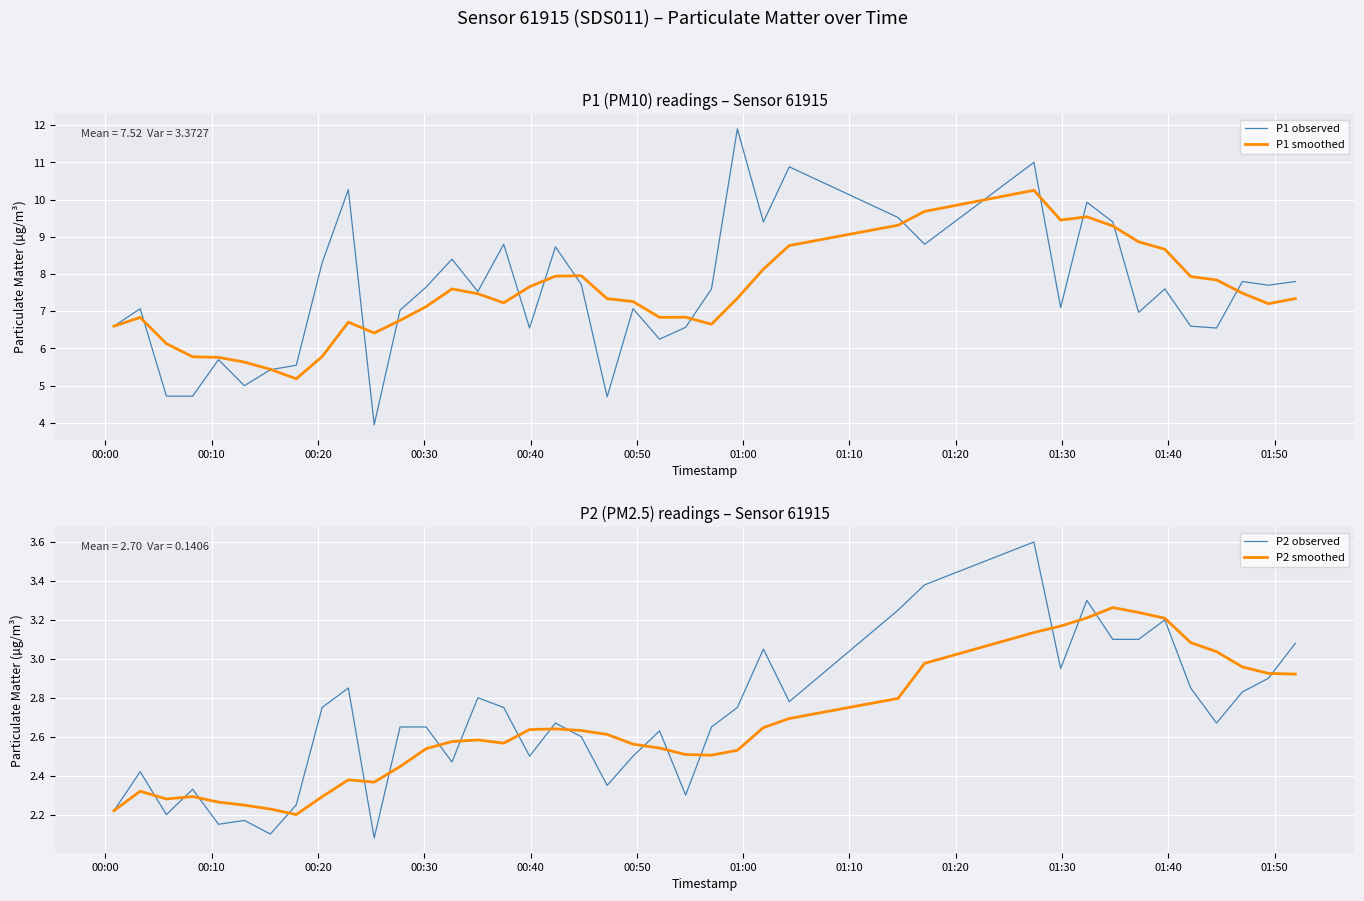

How many series are shown in this chart?

4